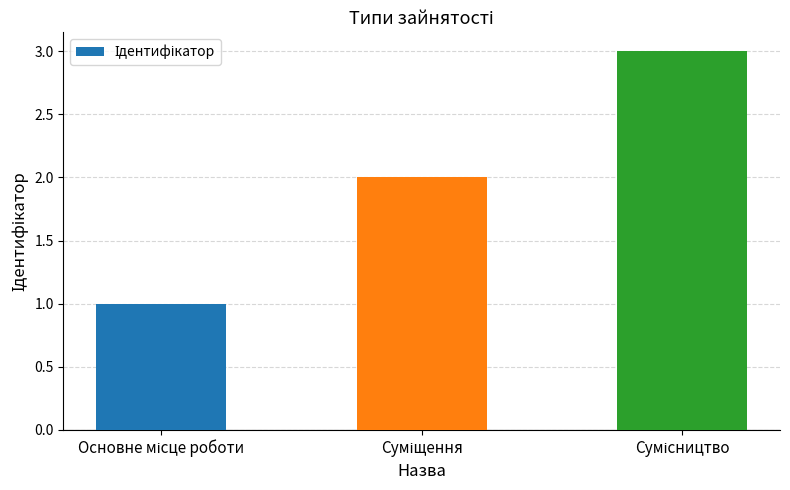

What is the greatest value displayed?

3